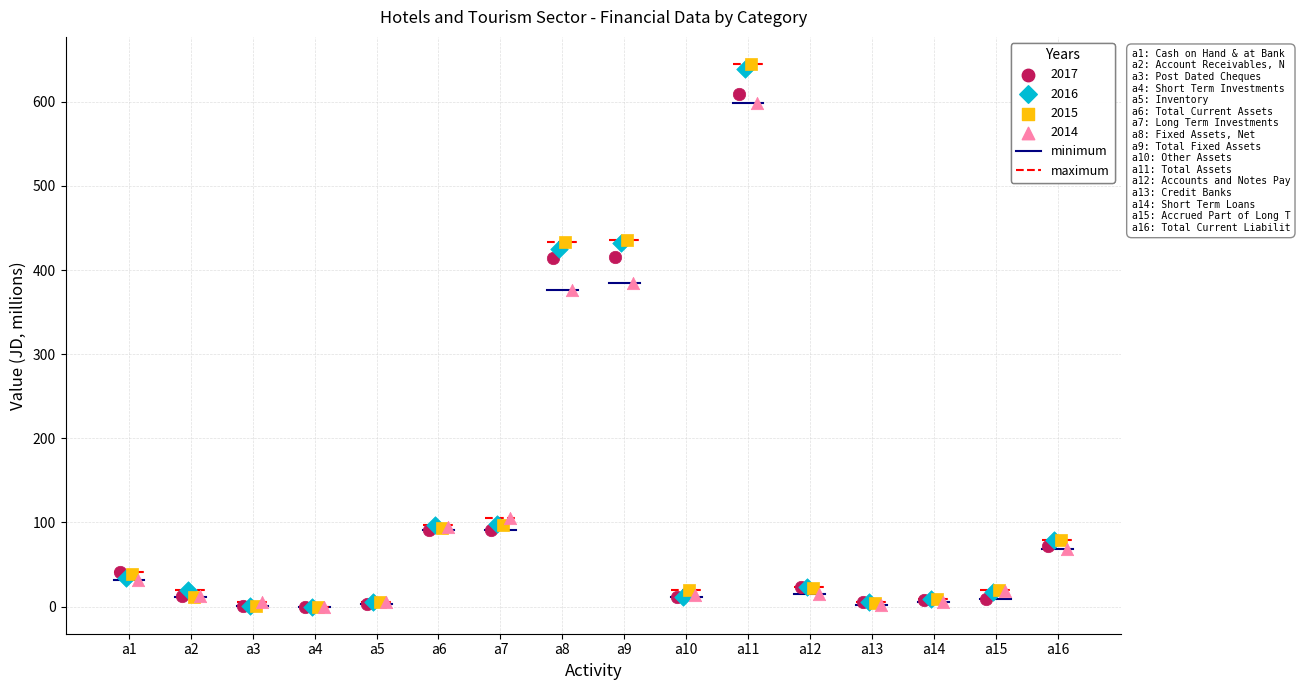

Which series has the largest Y range (max minus min)?

2015